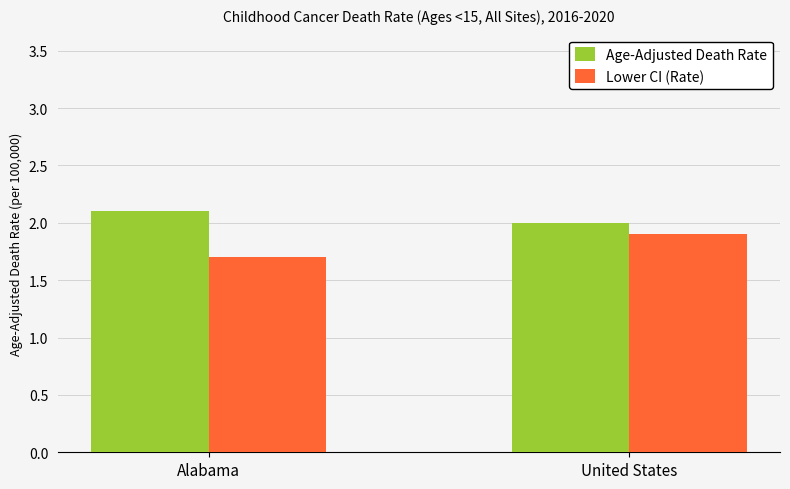

Are the bars horizontal?

No